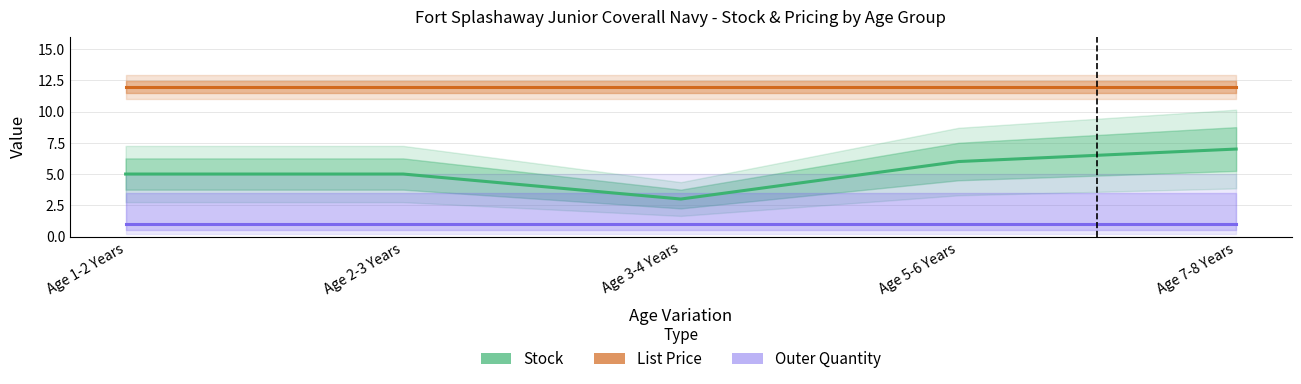

What is the label of the 5th point from the right?

Age 1-2 Years